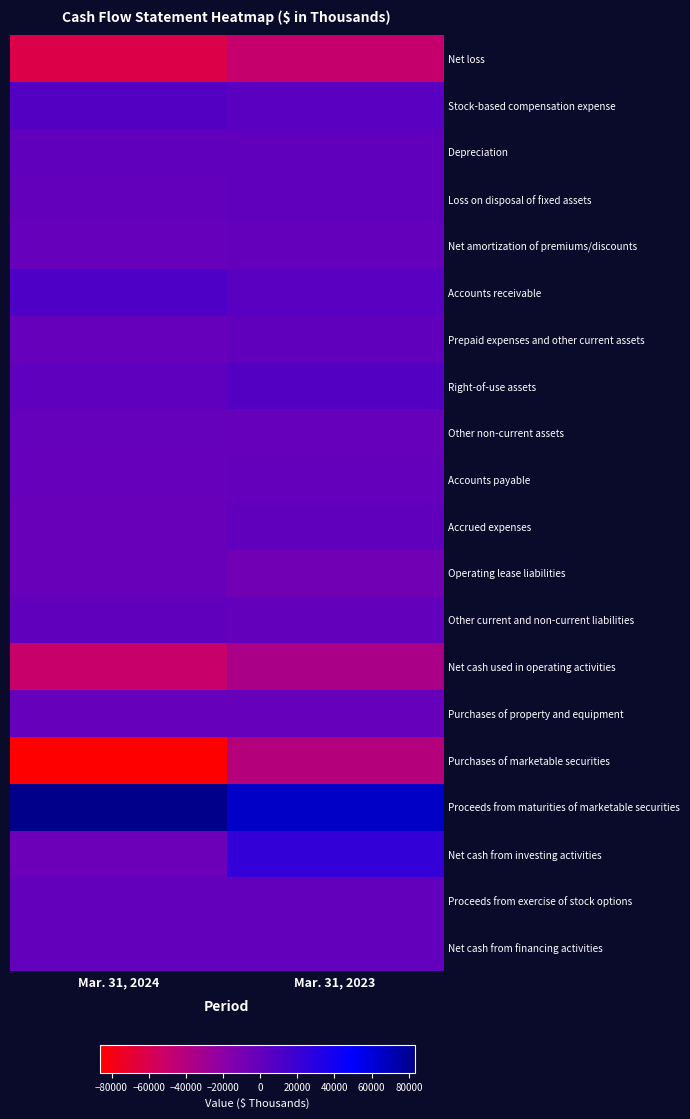

Reading left to right, transcribe all the data shown in this chart.

Net loss: Mar. 31, 2024=-61950	Mar. 31, 2023=-49036
Stock-based compensation expense: Mar. 31, 2024=7585	Mar. 31, 2023=4507
Depreciation: Mar. 31, 2024=1409	Mar. 31, 2023=1544
Loss on disposal of fixed assets: Mar. 31, 2024=0	Mar. 31, 2023=1583
Net amortization of premiums/discounts: Mar. 31, 2024=-1716	Mar. 31, 2023=-693
Accounts receivable: Mar. 31, 2024=9942	Mar. 31, 2023=4903
Prepaid expenses and other current assets: Mar. 31, 2024=-1607	Mar. 31, 2023=1558
Right-of-use assets: Mar. 31, 2024=2237	Mar. 31, 2023=7304
Other non-current assets: Mar. 31, 2024=-899	Mar. 31, 2023=-1500
Accounts payable: Mar. 31, 2024=-1456	Mar. 31, 2023=-557
Accrued expenses: Mar. 31, 2024=-2694	Mar. 31, 2023=1427
Operating lease liabilities: Mar. 31, 2024=-2396	Mar. 31, 2023=-6808
Other current and non-current liabilities: Mar. 31, 2024=1673	Mar. 31, 2023=0
Net cash used in operating activities: Mar. 31, 2024=-49872	Mar. 31, 2023=-35768
Purchases of property and equipment: Mar. 31, 2024=-1871	Mar. 31, 2023=-1840
Purchases of marketable securities: Mar. 31, 2024=-86224	Mar. 31, 2023=-40798
Proceeds from maturities of marketable securities: Mar. 31, 2024=83350	Mar. 31, 2023=65905
Net cash from investing activities: Mar. 31, 2024=-4745	Mar. 31, 2023=23267
Proceeds from exercise of stock options: Mar. 31, 2024=192	Mar. 31, 2023=0
Net cash from financing activities: Mar. 31, 2024=192	Mar. 31, 2023=0